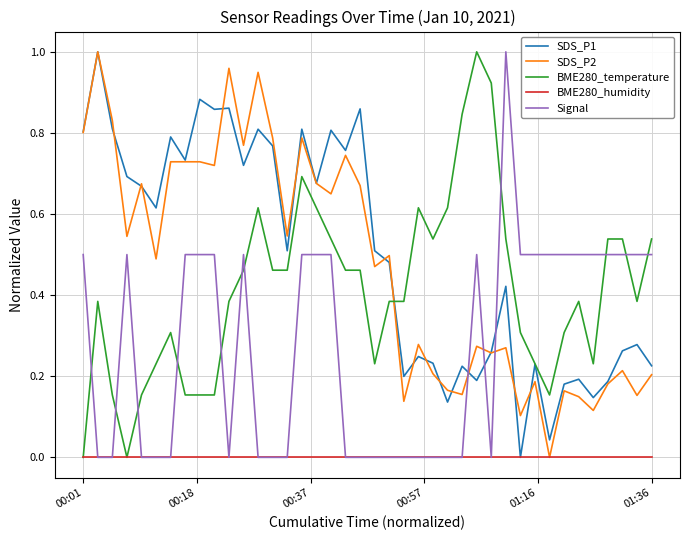

Does the chart have visible grid lines?

Yes